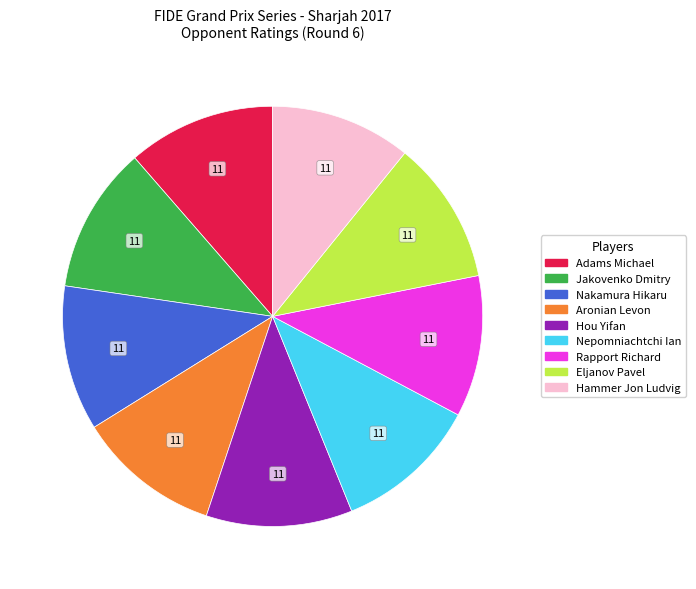

Is it true that Hou Yifan is 3% of the pie?

False